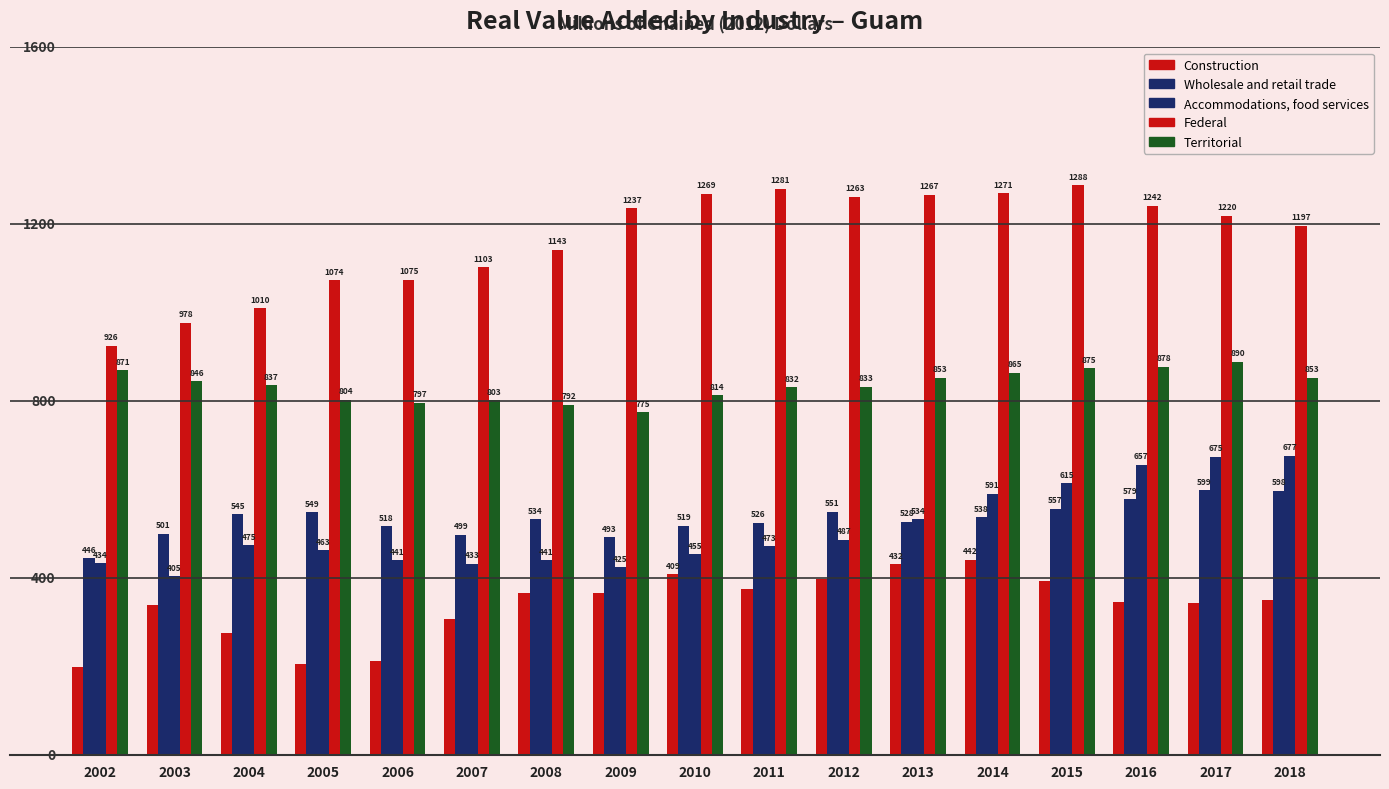

Does the chart contain any negative values?

No